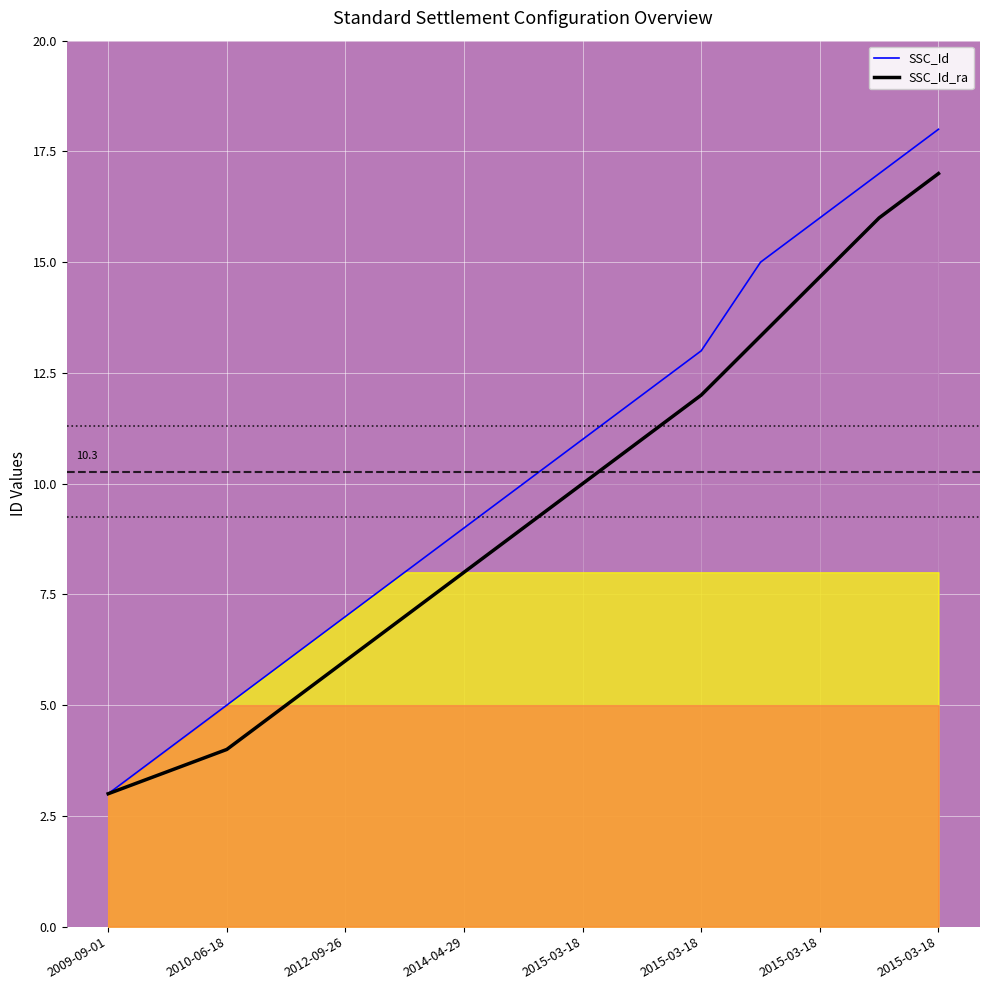

How many distinct data groups are displayed?

2